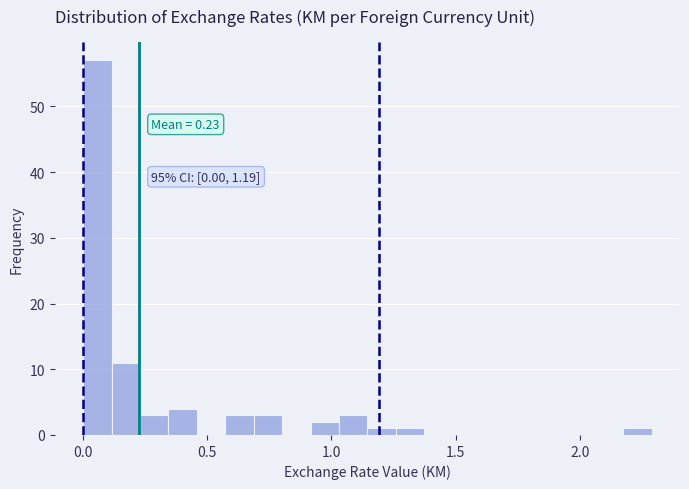

Read against the x-axis, roughly where is the centre of the tallest bar?

0.05